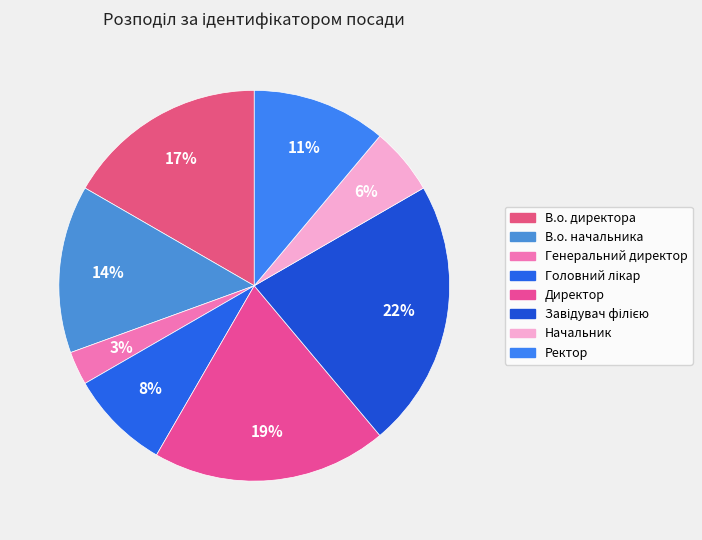

Does Начальник account for over 50% of the chart?

No